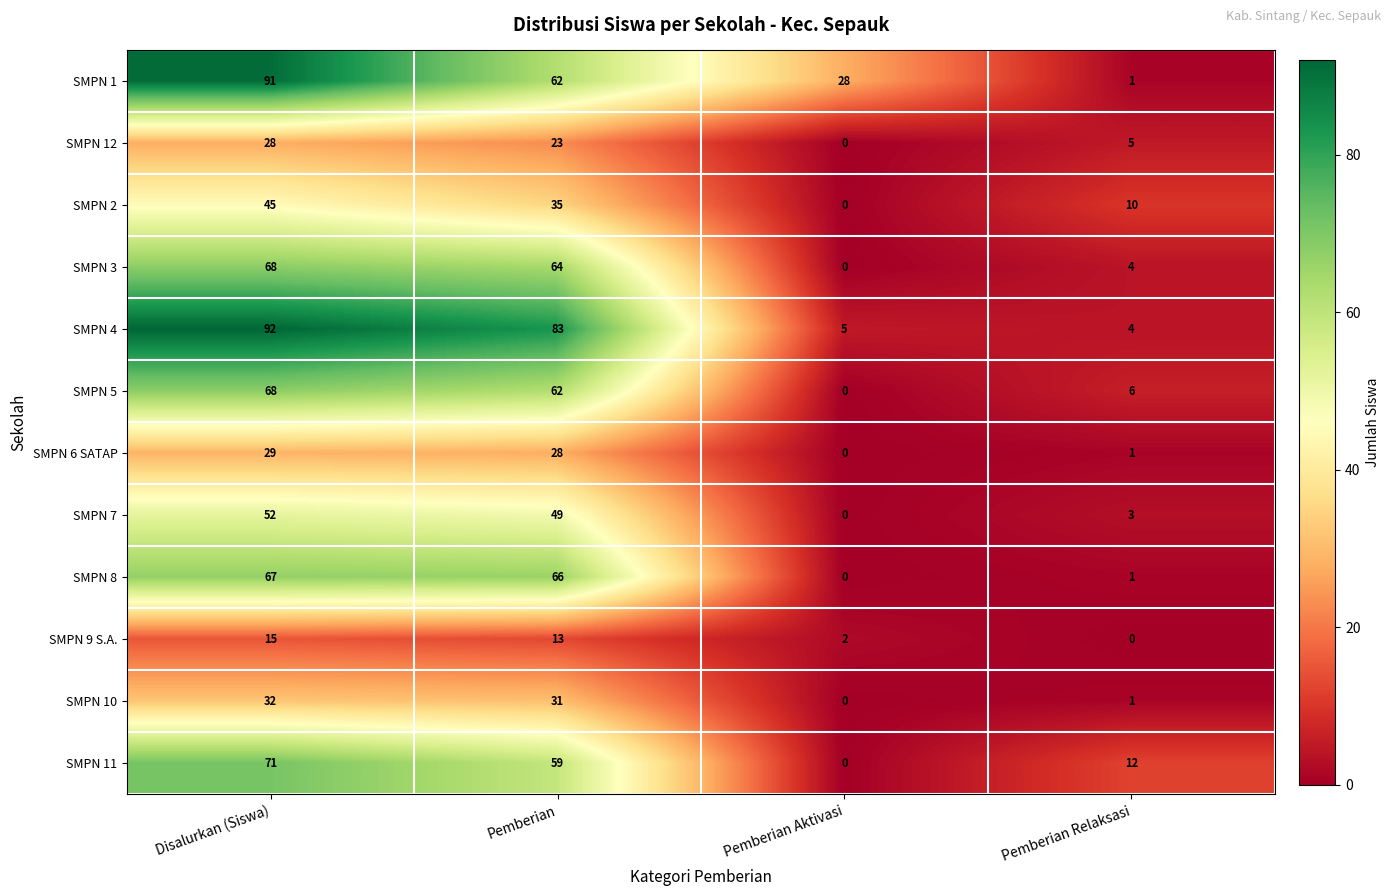

List the labels in order of SMPN 8 value, largest first.

Disalurkan (Siswa), Pemberian, Pemberian Relaksasi, Pemberian Aktivasi